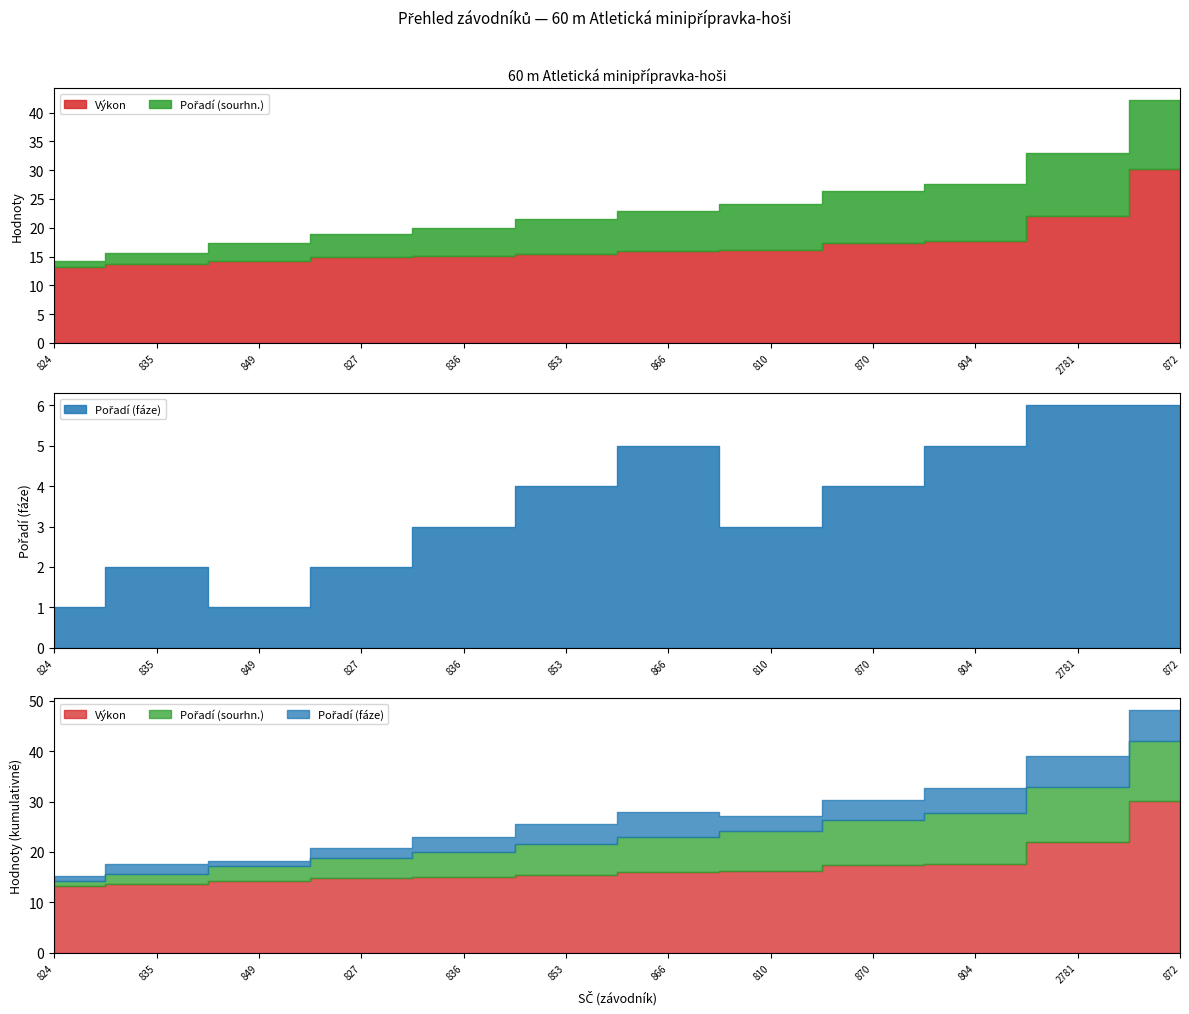

What are all the series names shown in the legend?

Výkon, Pořadí (sourhn.), Pořadí (fáze)